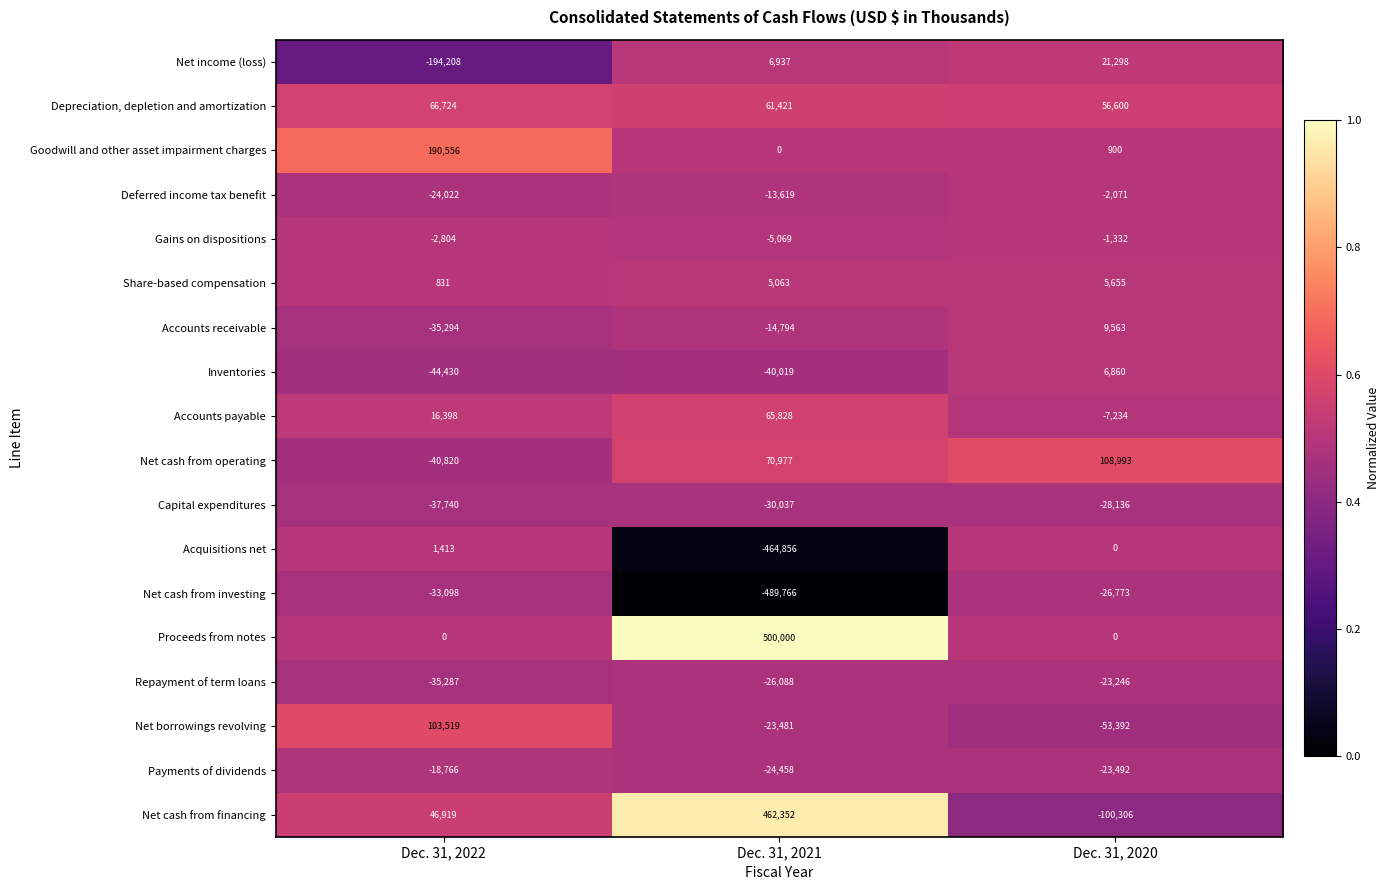

Which label corresponds to the smallest value in the chart?

Dec. 31, 2021